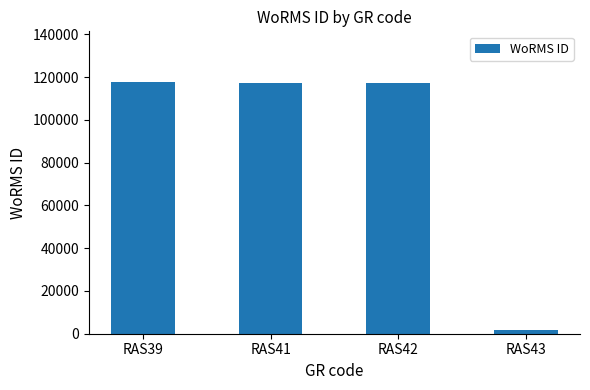

What is the value of the 3rd bar from the left?

117388